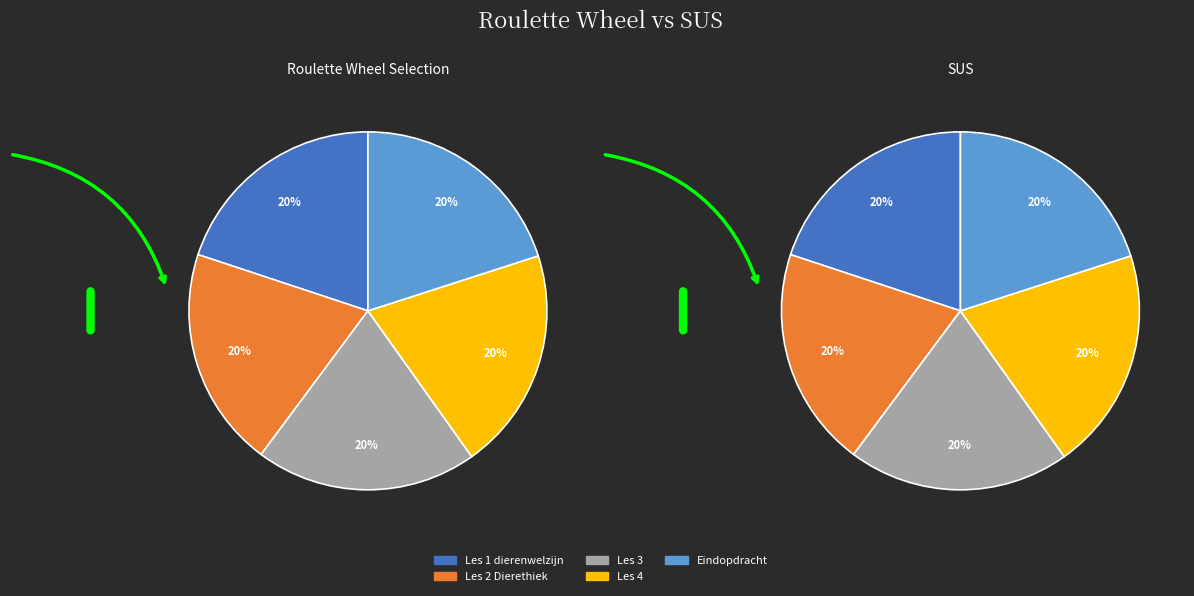

What percentage is the Les 4 slice, to the nearest percent?

20%